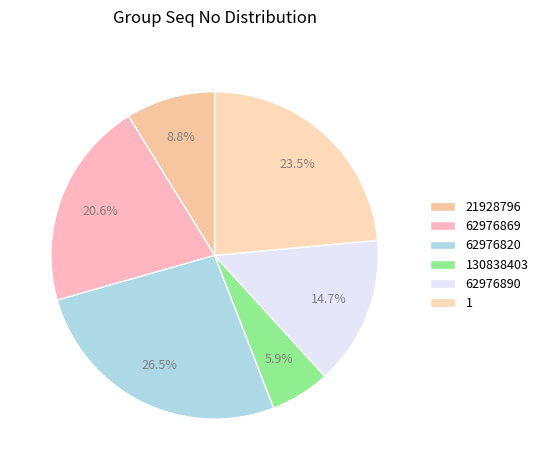

To the nearest percent, what is the combined percentage of 130838403 and 1?

29%